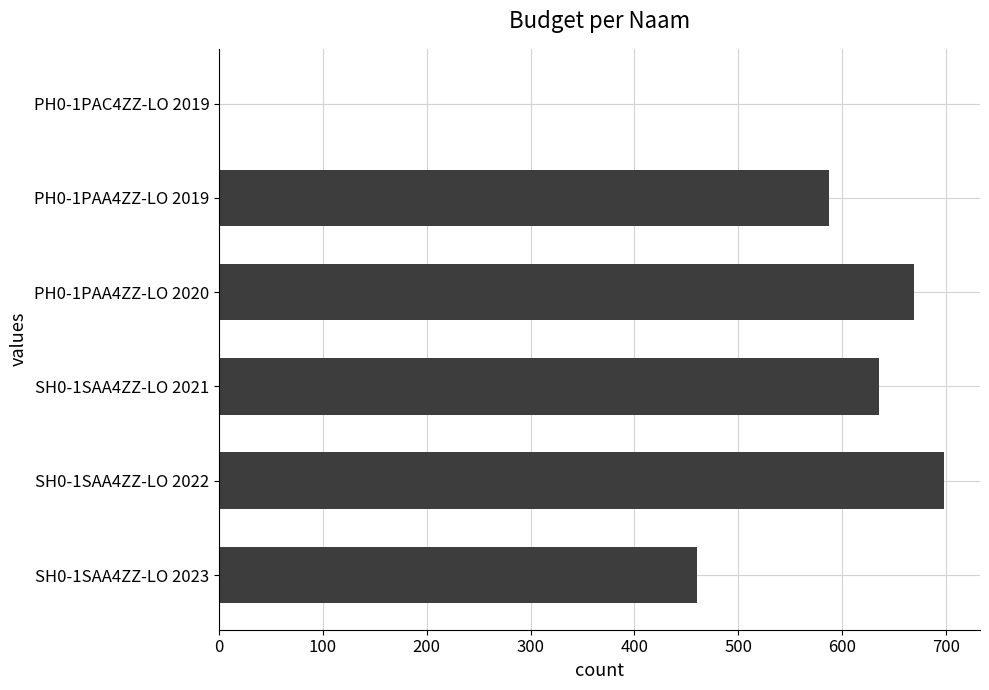

What is the greatest value displayed?

698